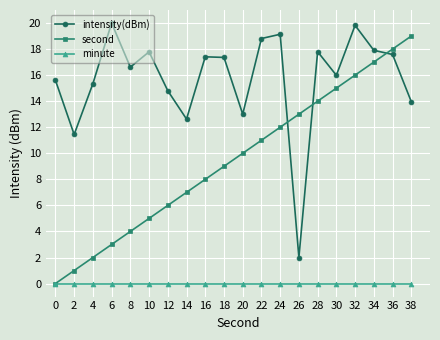

Reading left to right, what are all the values shown in this chart?

intensity(dBm): 15.6	11.4	15.3	20.0	16.6	17.8	14.8	12.6	17.4	17.4	13.0	18.8	19.1	2.0	17.8	16.0	19.8	17.9	17.6	14.0
second: 0.0	1.0	2.0	3.0	4.0	5.0	6.0	7.0	8.0	9.0	10.0	11.0	12.0	13.0	14.0	15.0	16.0	17.0	18.0	19.0
minute: 0.0	0.0	0.0	0.0	0.0	0.0	0.0	0.0	0.0	0.0	0.0	0.0	0.0	0.0	0.0	0.0	0.0	0.0	0.0	0.0